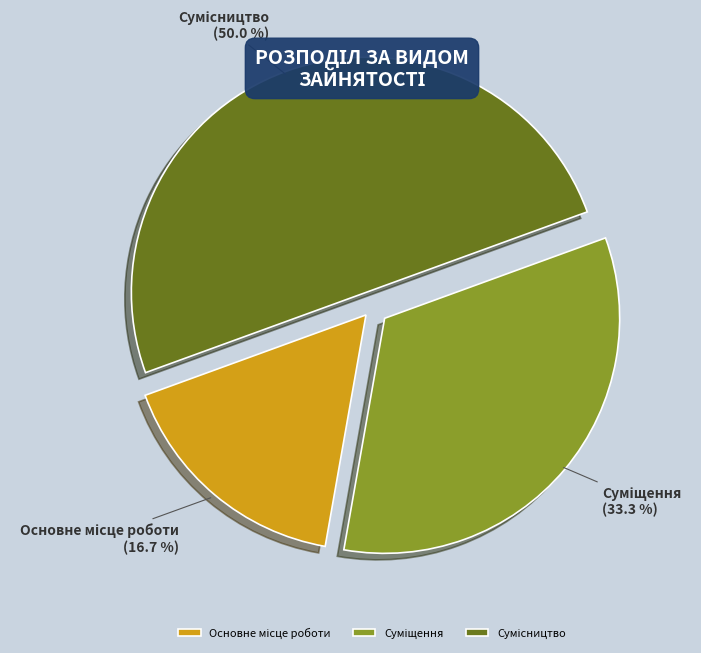

How many slices are in this pie chart?

3